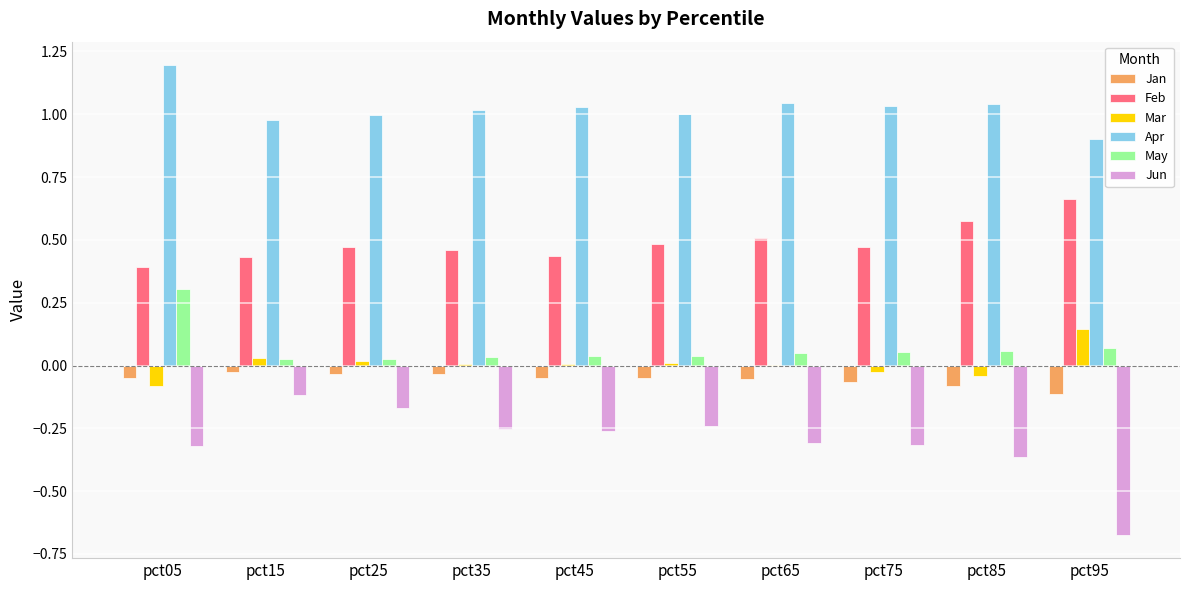

How many groups of bars are there?

10